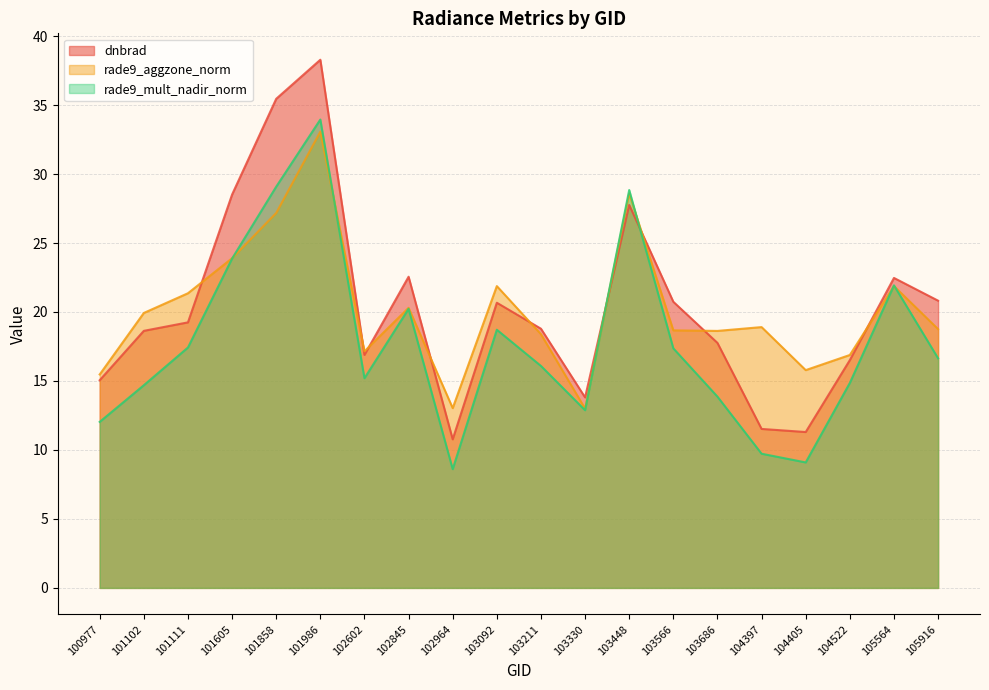

Is the value of rade9_aggzone_norm at 105564 greater than the value of rade9_mult_nadir_norm at 102602?

Yes